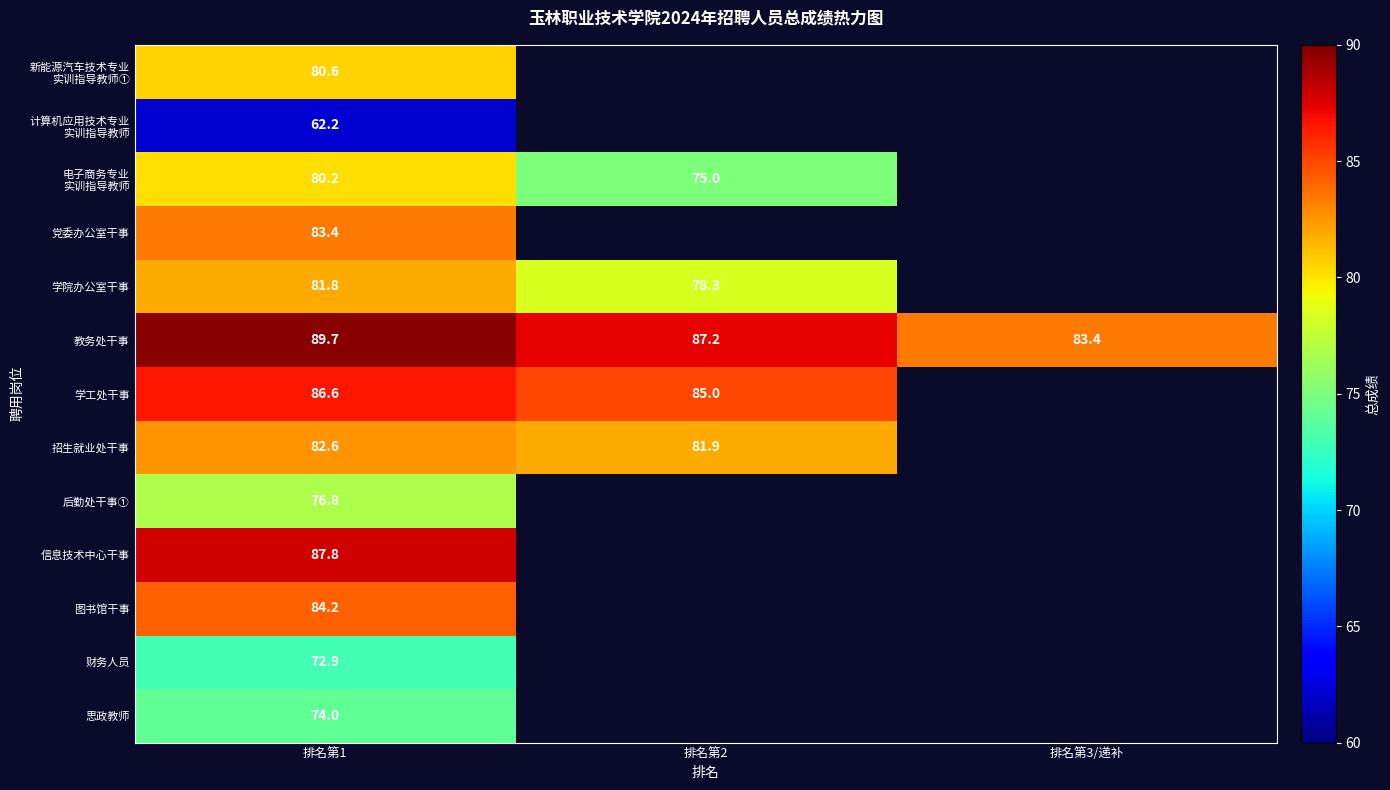

Is the value of 教务处干事 at 排名第2 greater than the value of 思政教师 at 排名第1?

Yes